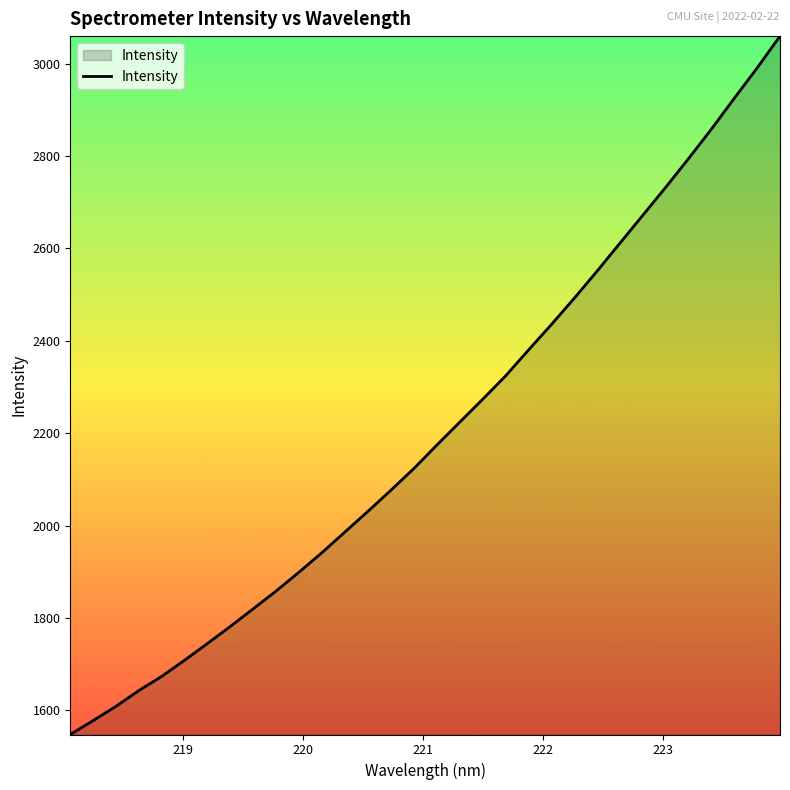

What is the difference between the maximum and minimum values?

1511.4